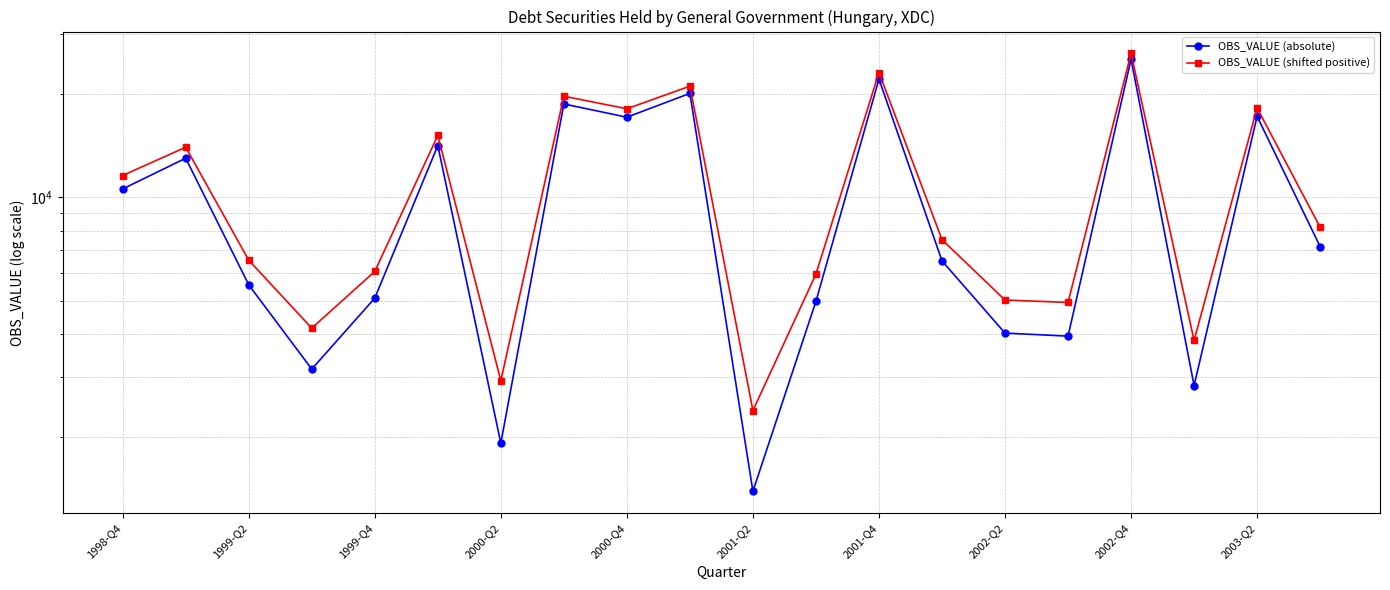

How many data points does each series have?

20